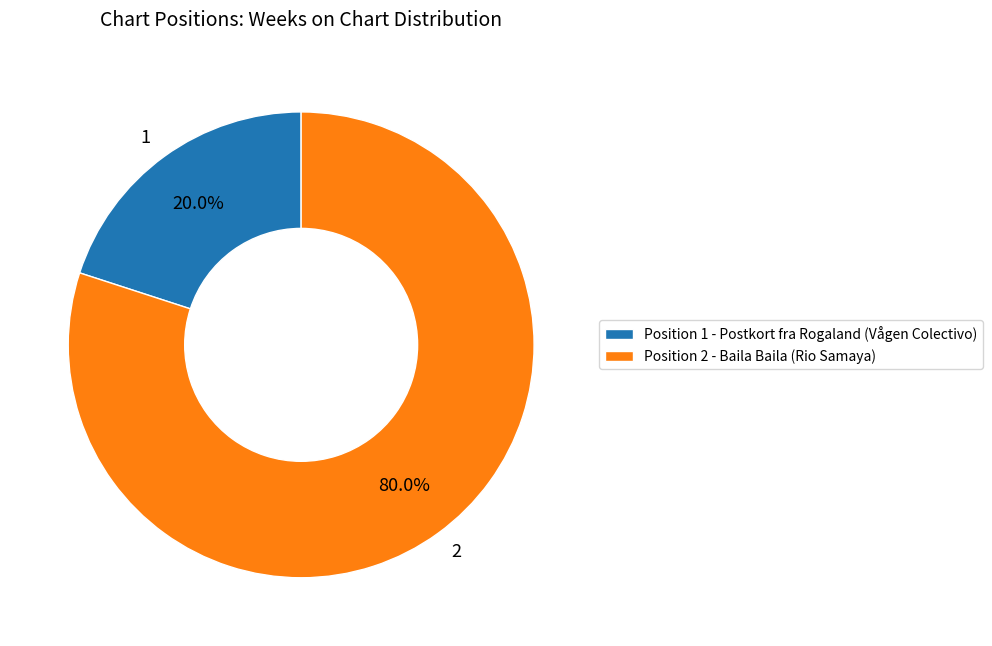

Is it true that 2 is 80% of the pie?

True